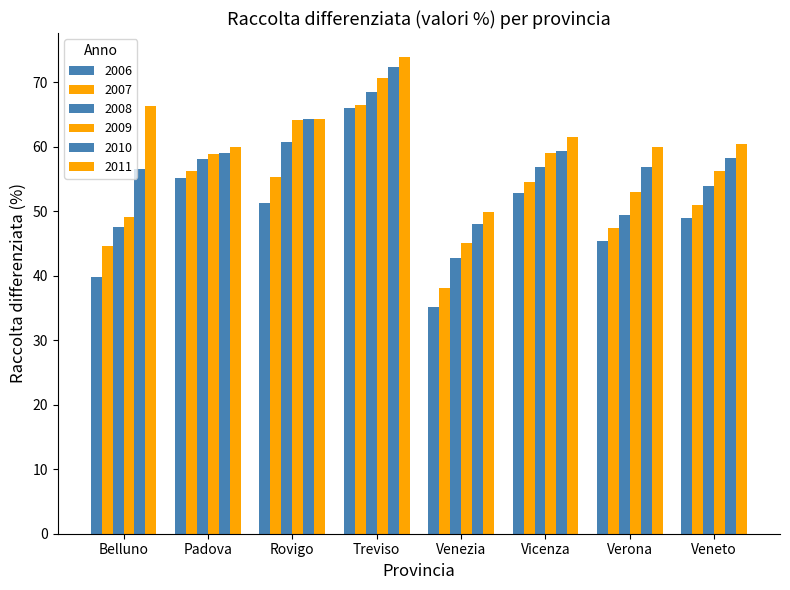

Count the number of data series in this chart.

6